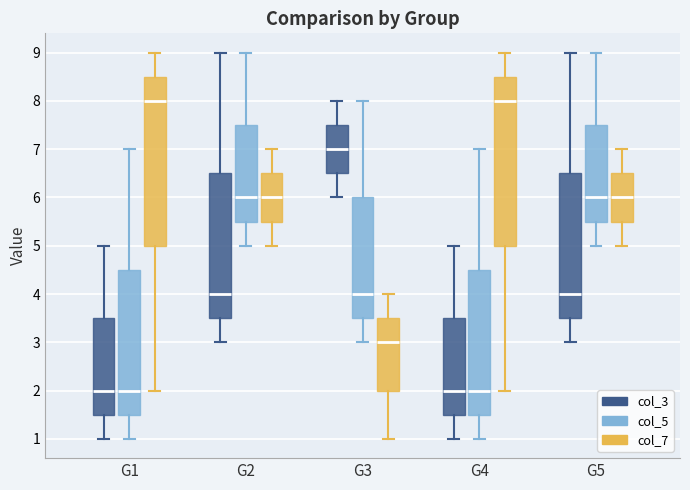

Reading left to right, read every box against the y-axis: the position of its median line, the range the box covers, and the ends of its whiskers. The values are not printed on the chart, so give them approximately, as read against the axis.

G1 (col_3): median 2.0, box 1.5 to 3.5, whiskers 1.0 to 5.0
G1 (col_5): median 2.0, box 1.5 to 4.5, whiskers 1.0 to 7.0
G1 (col_7): median 8.0, box 5.0 to 8.5, whiskers 2.0 to 9.0
G2 (col_3): median 4.0, box 3.5 to 6.5, whiskers 3.0 to 9.0
G2 (col_5): median 6.0, box 5.5 to 7.5, whiskers 5.0 to 9.0
G2 (col_7): median 6.0, box 5.5 to 6.5, whiskers 5.0 to 7.0
G3 (col_3): median 7.0, box 6.5 to 7.5, whiskers 6.0 to 8.0
G3 (col_5): median 4.0, box 3.5 to 6.0, whiskers 3.0 to 8.0
G3 (col_7): median 3.0, box 2.0 to 3.5, whiskers 1.0 to 4.0
G4 (col_3): median 2.0, box 1.5 to 3.5, whiskers 1.0 to 5.0
G4 (col_5): median 2.0, box 1.5 to 4.5, whiskers 1.0 to 7.0
G4 (col_7): median 8.0, box 5.0 to 8.5, whiskers 2.0 to 9.0
G5 (col_3): median 4.0, box 3.5 to 6.5, whiskers 3.0 to 9.0
G5 (col_5): median 6.0, box 5.5 to 7.5, whiskers 5.0 to 9.0
G5 (col_7): median 6.0, box 5.5 to 6.5, whiskers 5.0 to 7.0